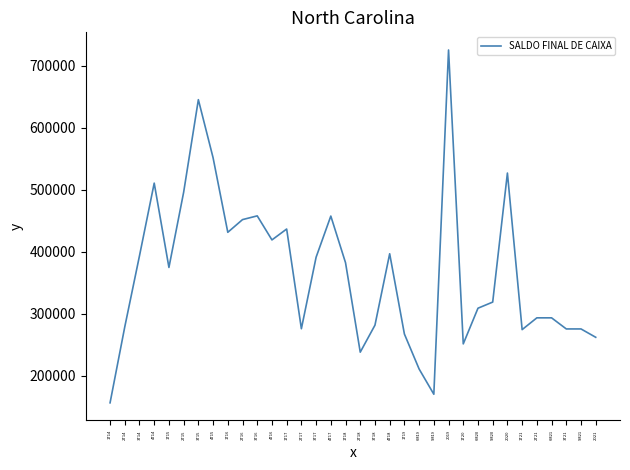

What is the change in value from 9M20 to 2021?

-56793.2